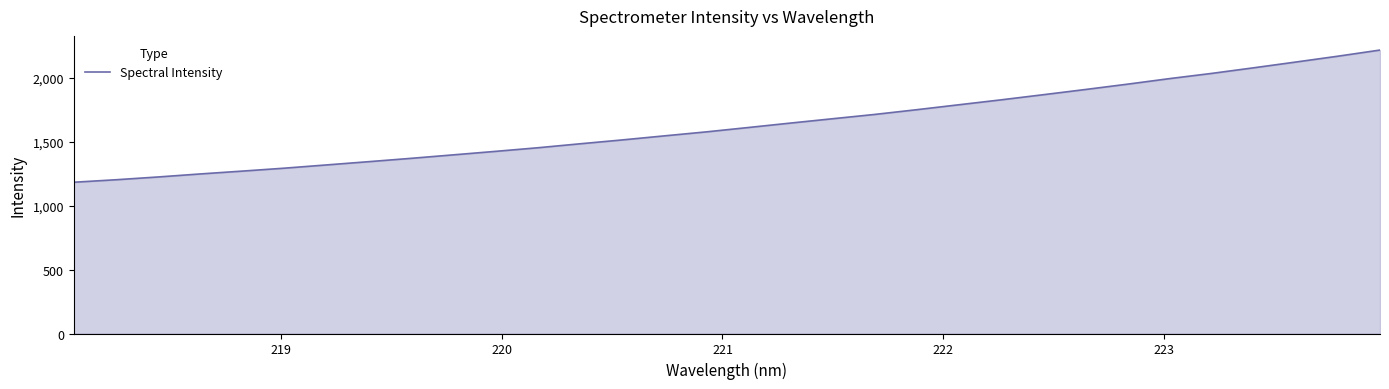

What is the minimum value shown in the chart?

1184.2